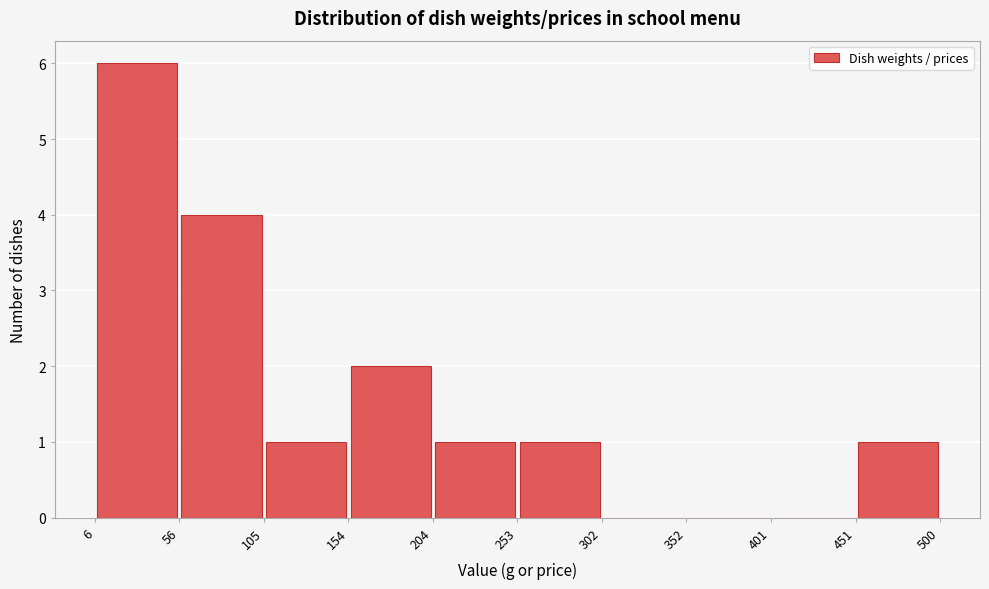

Which range on the x-axis has the tallest bar?

6 to 56